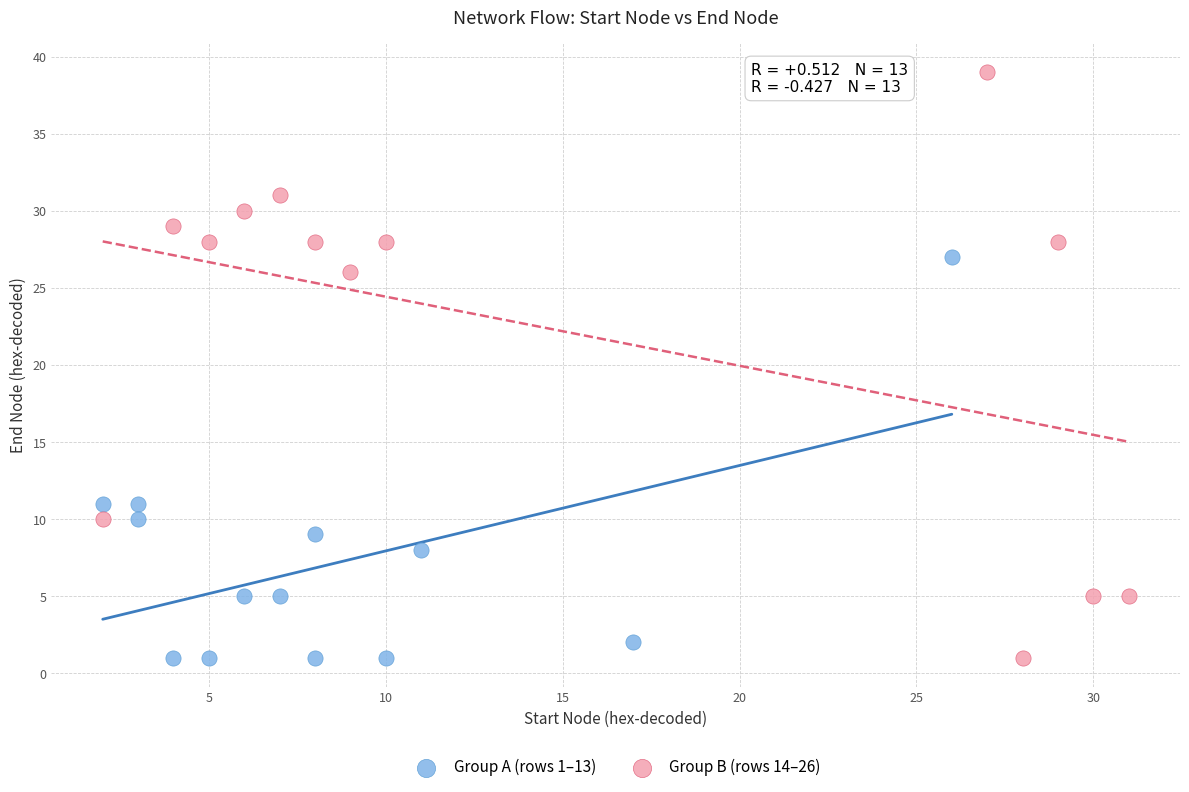

Which series has the largest Y range (max minus min)?

Group B (rows 14–26)